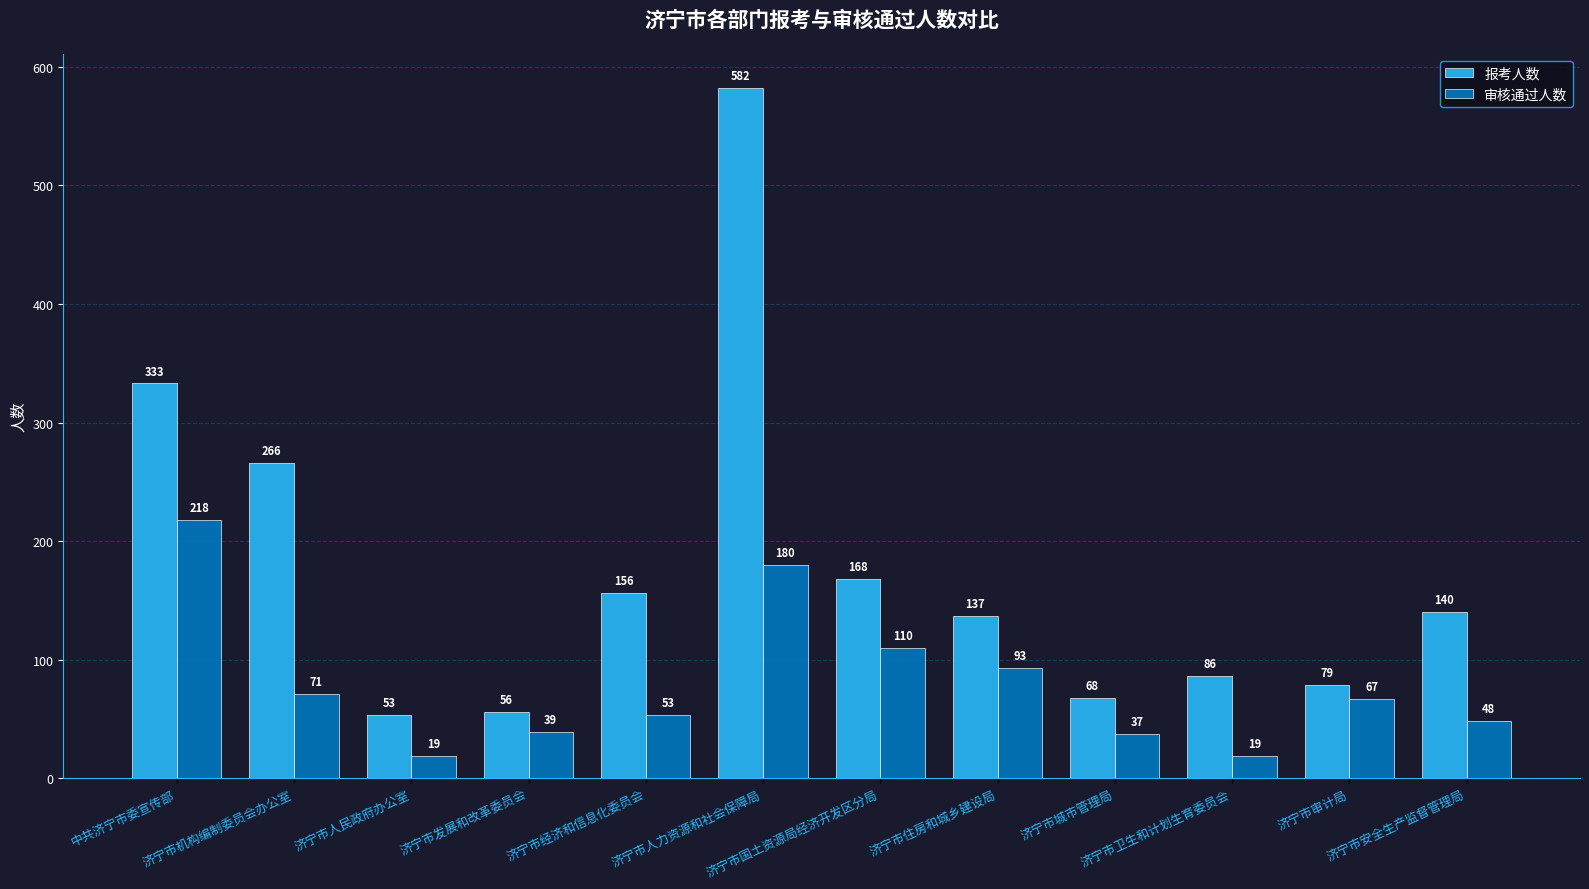

Reading right to left, transcribe all the data shown in this chart.

报考人数: 济宁市安全生产监督管理局=140	济宁市审计局=79	济宁市卫生和计划生育委员会=86	济宁市城市管理局=68	济宁市住房和城乡建设局=137	济宁市国土资源局经济开发区分局=168	济宁市人力资源和社会保障局=582	济宁市经济和信息化委员会=156	济宁市发展和改革委员会=56	济宁市人民政府办公室=53	济宁市机构编制委员会办公室=266	中共济宁市委宣传部=333
审核通过人数: 济宁市安全生产监督管理局=48	济宁市审计局=67	济宁市卫生和计划生育委员会=19	济宁市城市管理局=37	济宁市住房和城乡建设局=93	济宁市国土资源局经济开发区分局=110	济宁市人力资源和社会保障局=180	济宁市经济和信息化委员会=53	济宁市发展和改革委员会=39	济宁市人民政府办公室=19	济宁市机构编制委员会办公室=71	中共济宁市委宣传部=218